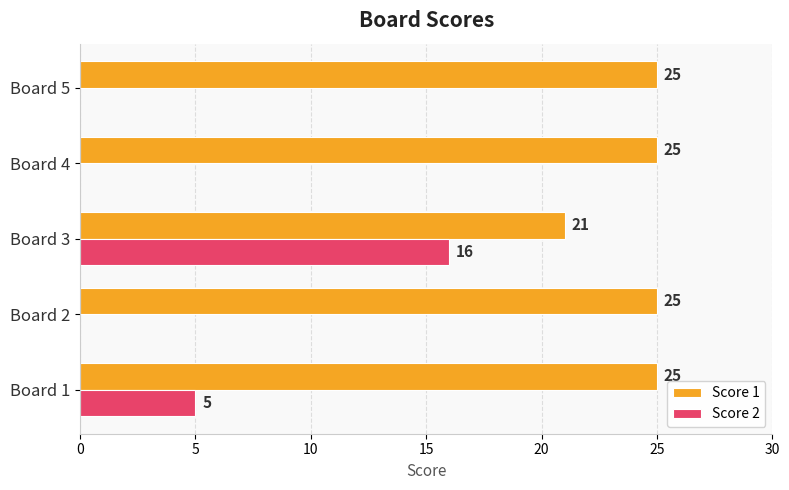

Is it true that Score 1 equals 25 at Board 2?

True